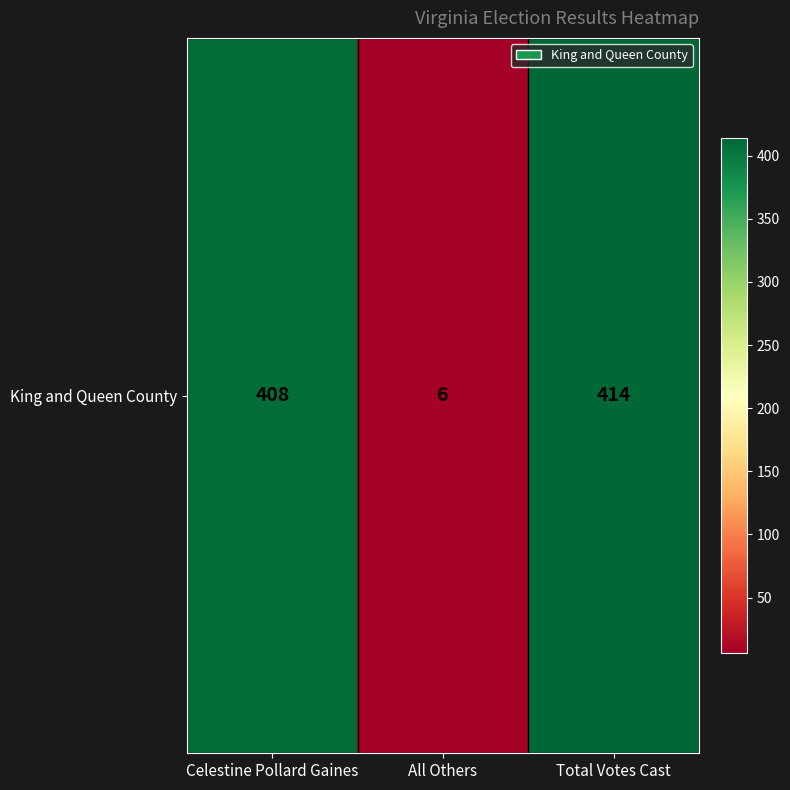

Approximately how many times larger is the value at Total Votes Cast compared to All Others?

69.0